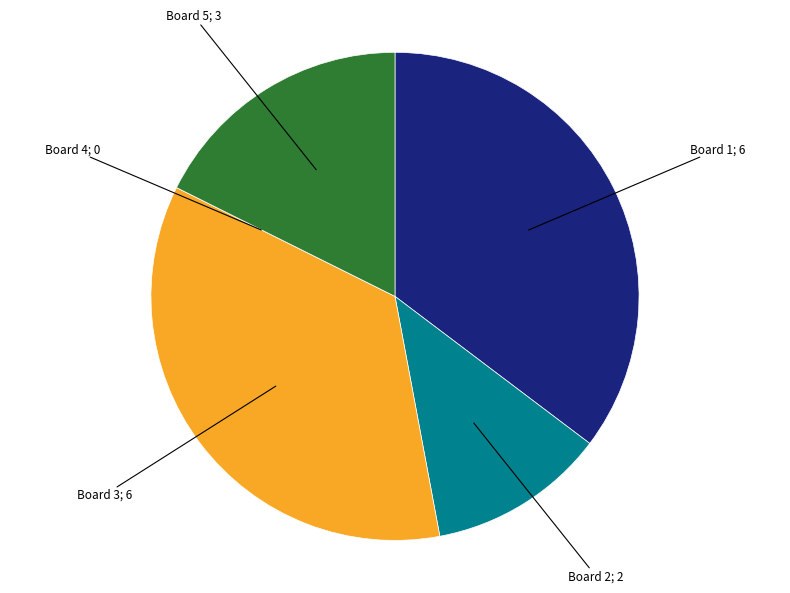

Does any single category account for the majority?

No